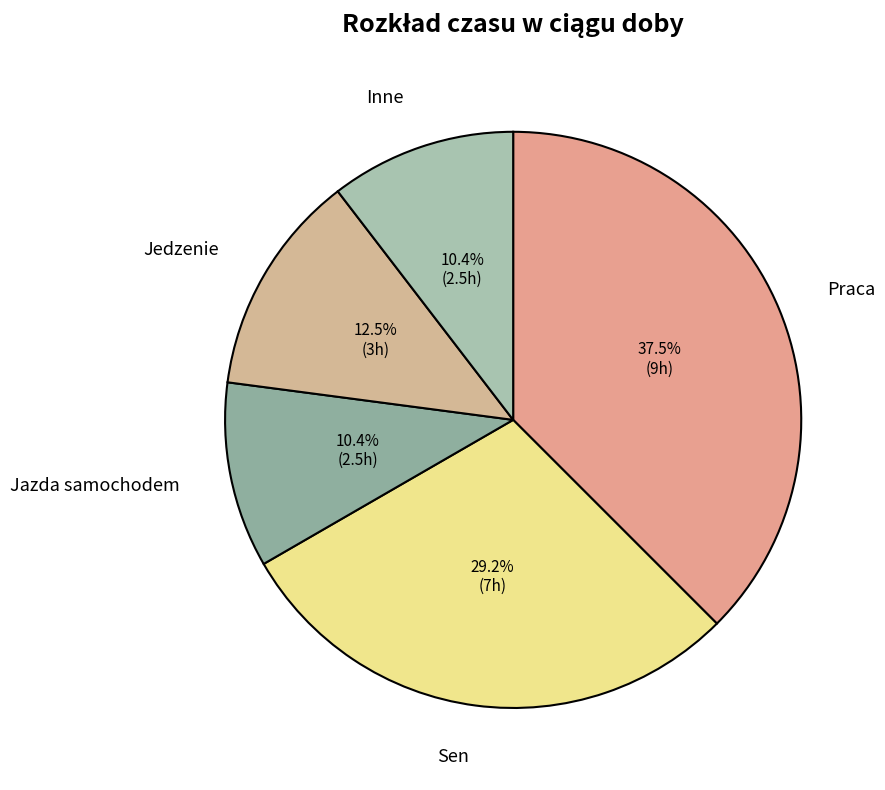

Which has a higher value, Jazda samochodem or Praca?

Praca